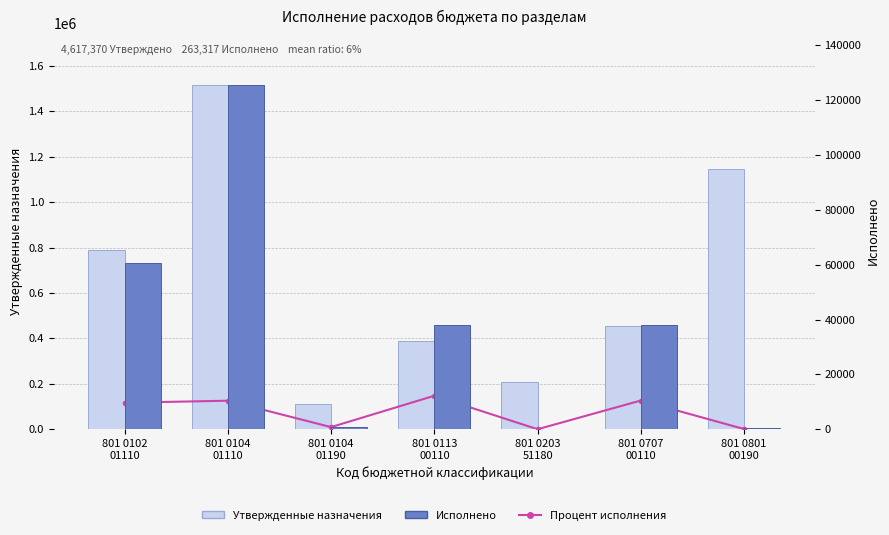

At which label does Исполнено reach its peak?

801 0104
01110